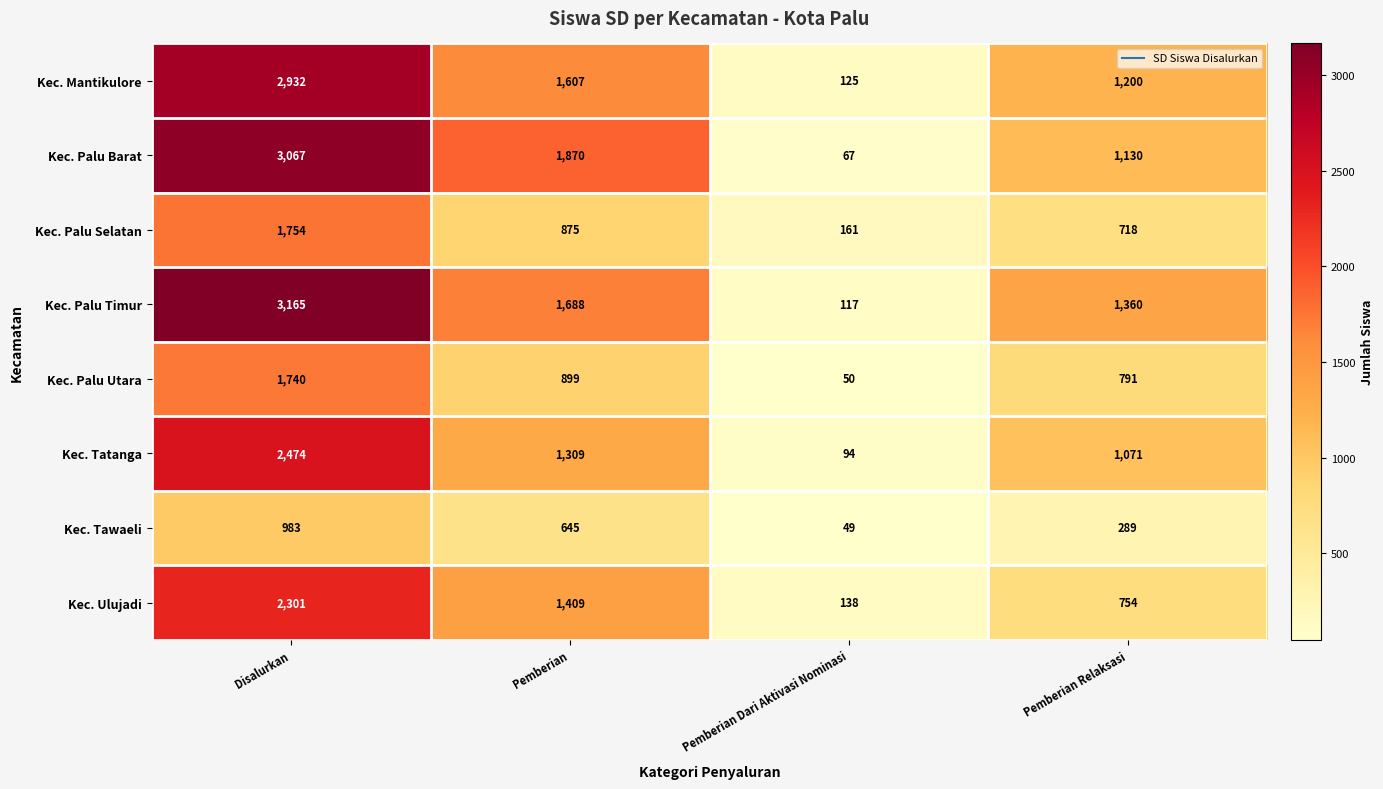

Where is Kec. Tawaeli nearest to the value 516?

Pemberian